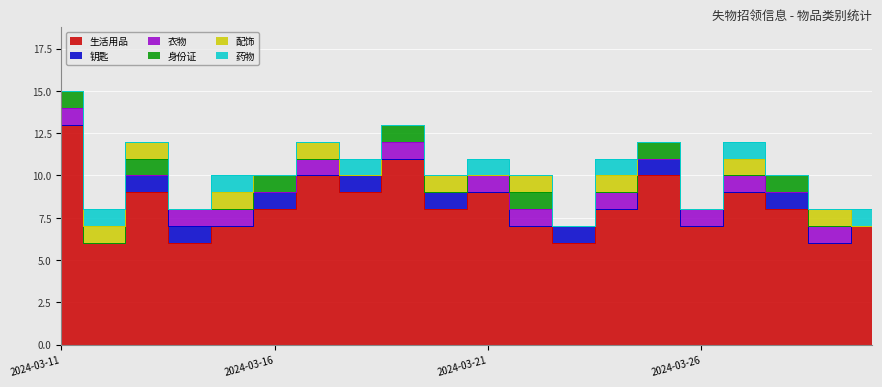

Rank the series by their maximum value, from highest to lowest.

生活用品, 钥匙, 衣物, 身份证, 配饰, 药物